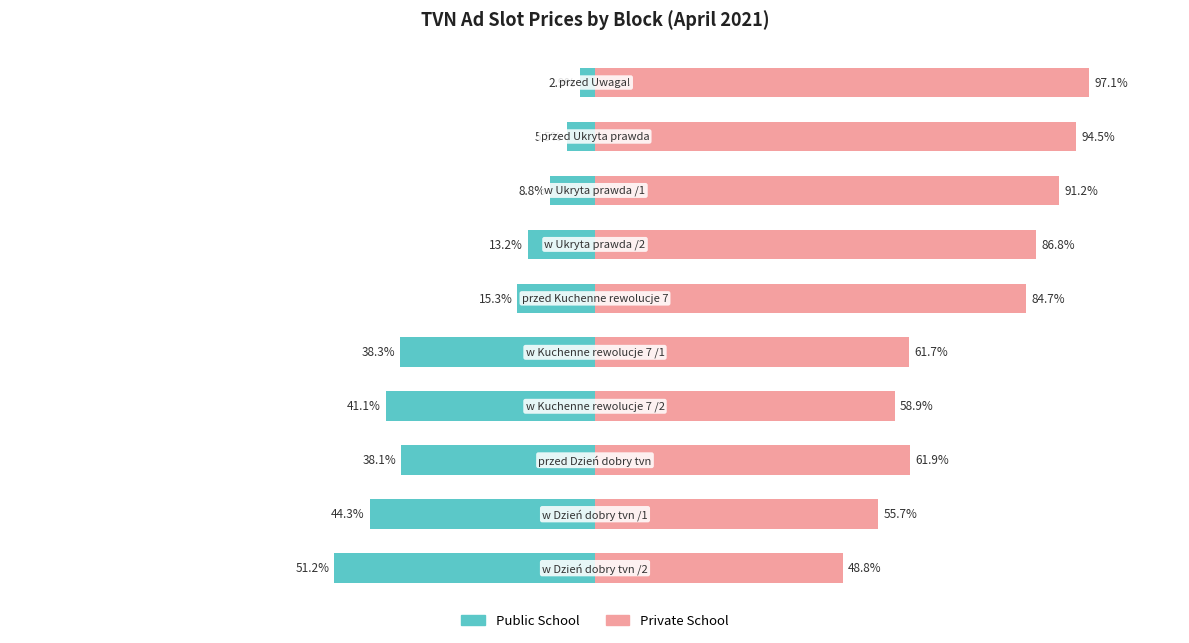

The Private School series shows 61.9 at 7. True or false?

True